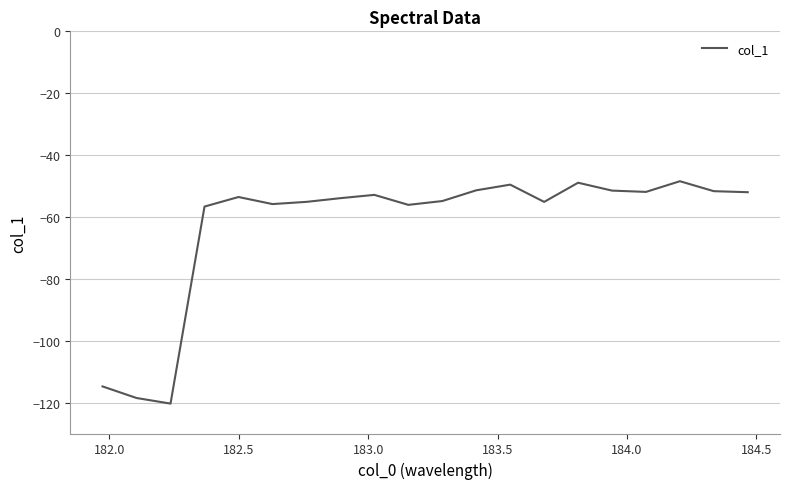

Is this an area chart (filled region under the line)?

No